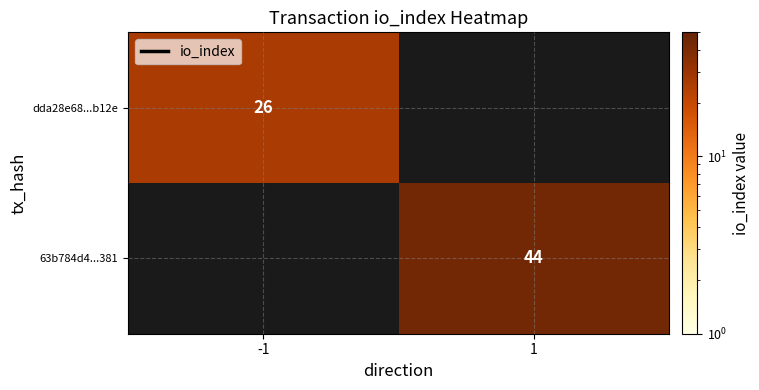

How many series are shown in this chart?

2